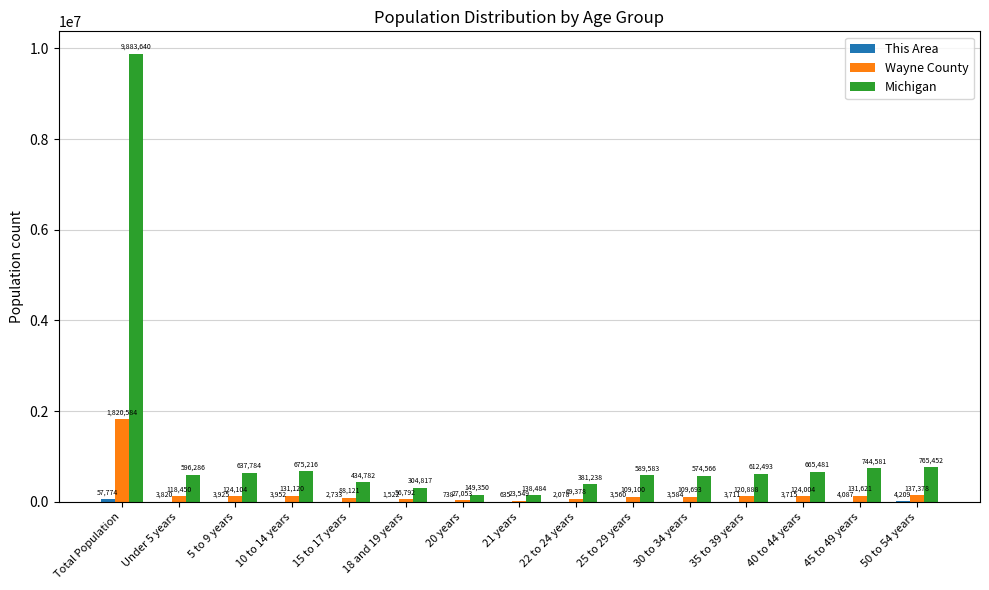

At which category is the sum across all series the highest?

Total Population